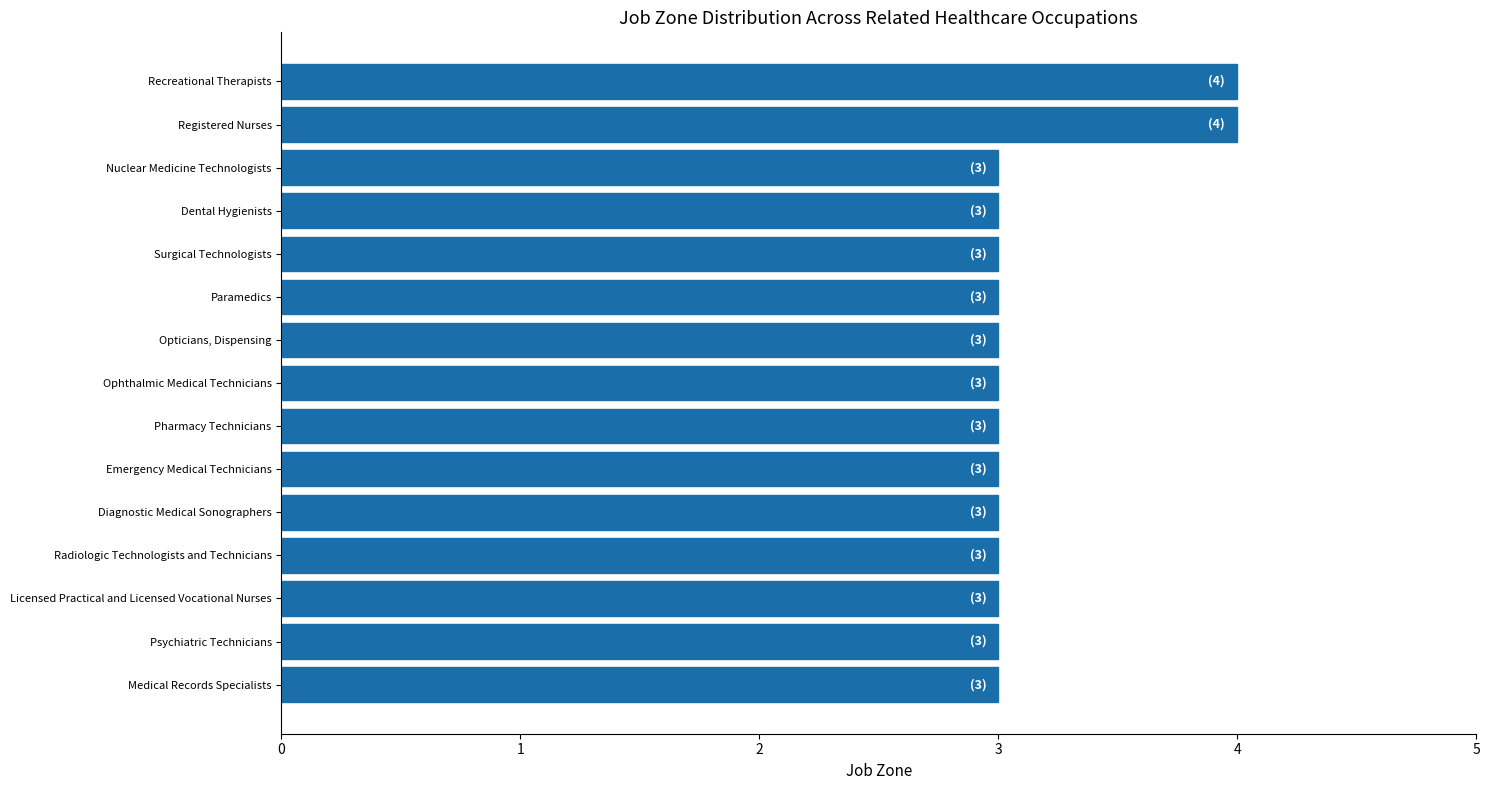

What is the greatest value displayed?

4